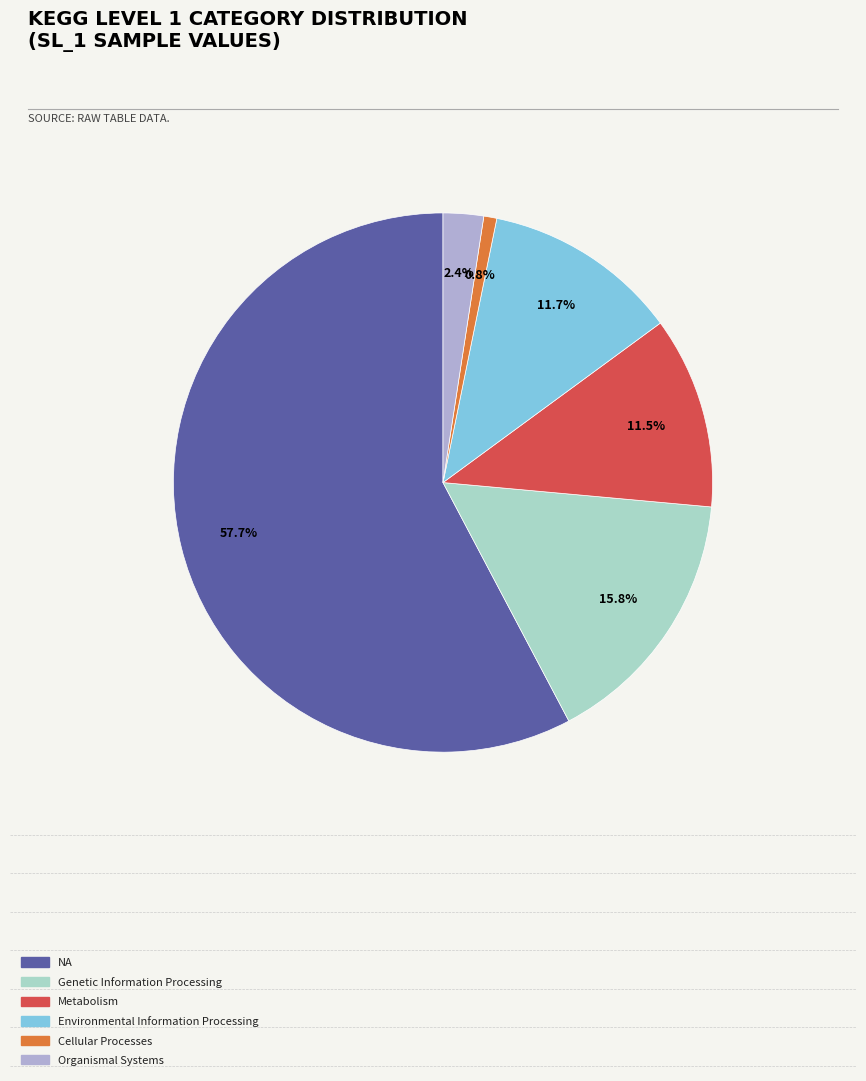

Which category accounts for the majority?

NA